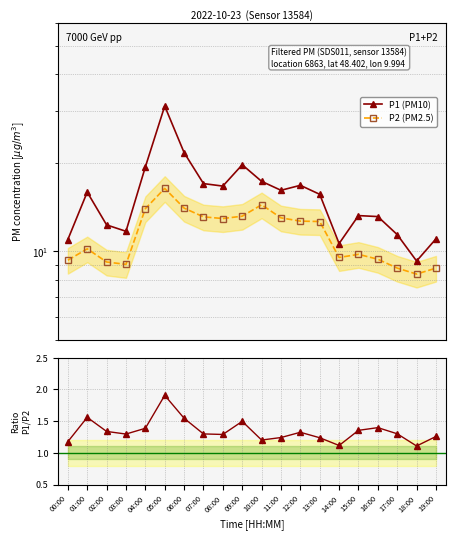

Where is the first local maximum for P2 (PM2.5)?

01:00